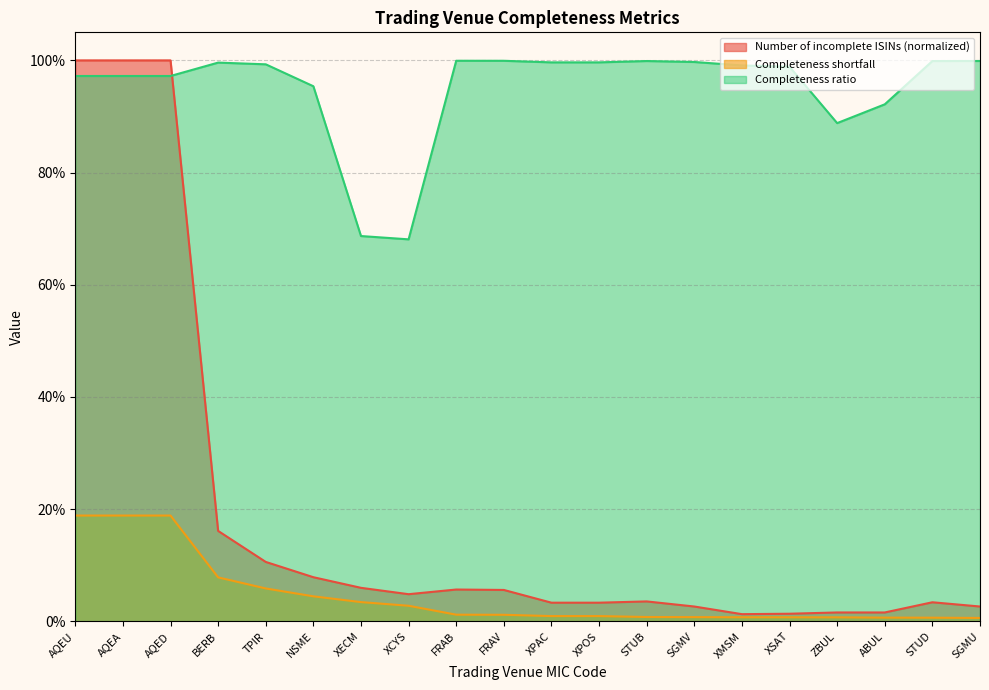

At which category does the chart reach its minimum across all series?

SGMU